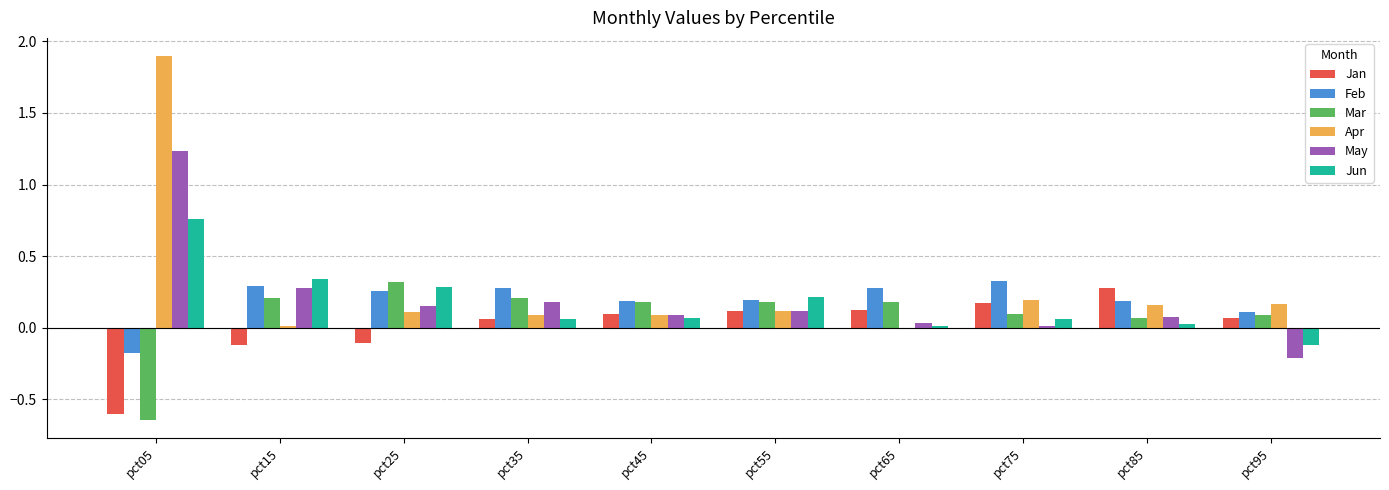

What is the maximum value shown in the chart?

1.9